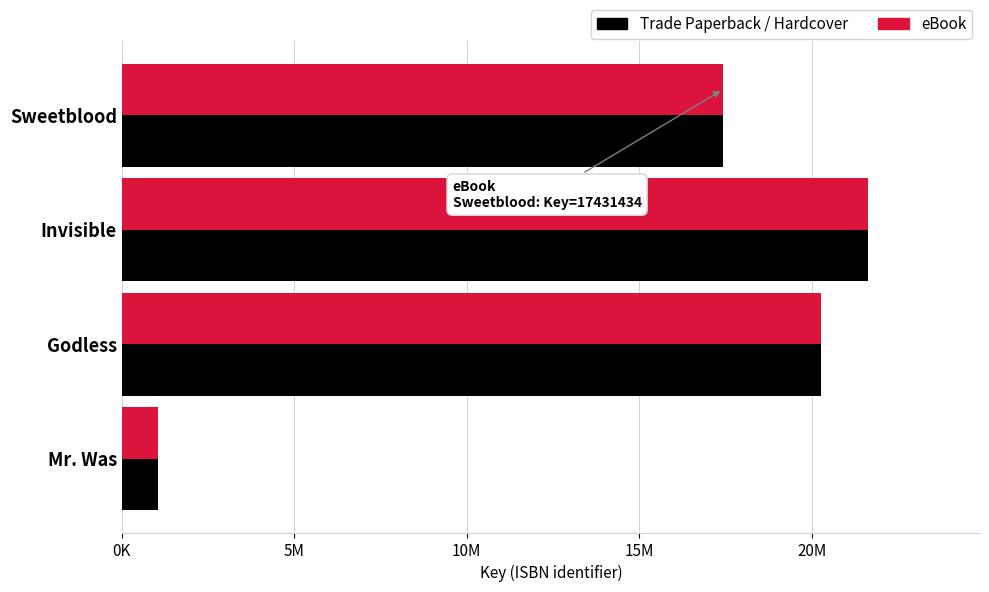

What is the difference between the maximum and minimum values in the Trade Paperback / Hardcover series?

20582992